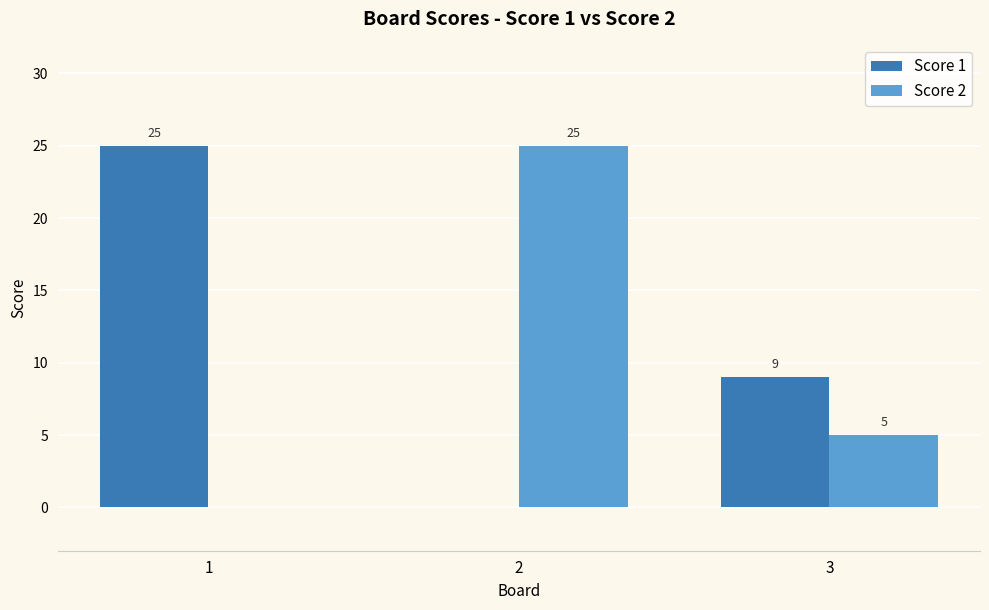

What is the maximum value shown in the chart?

25